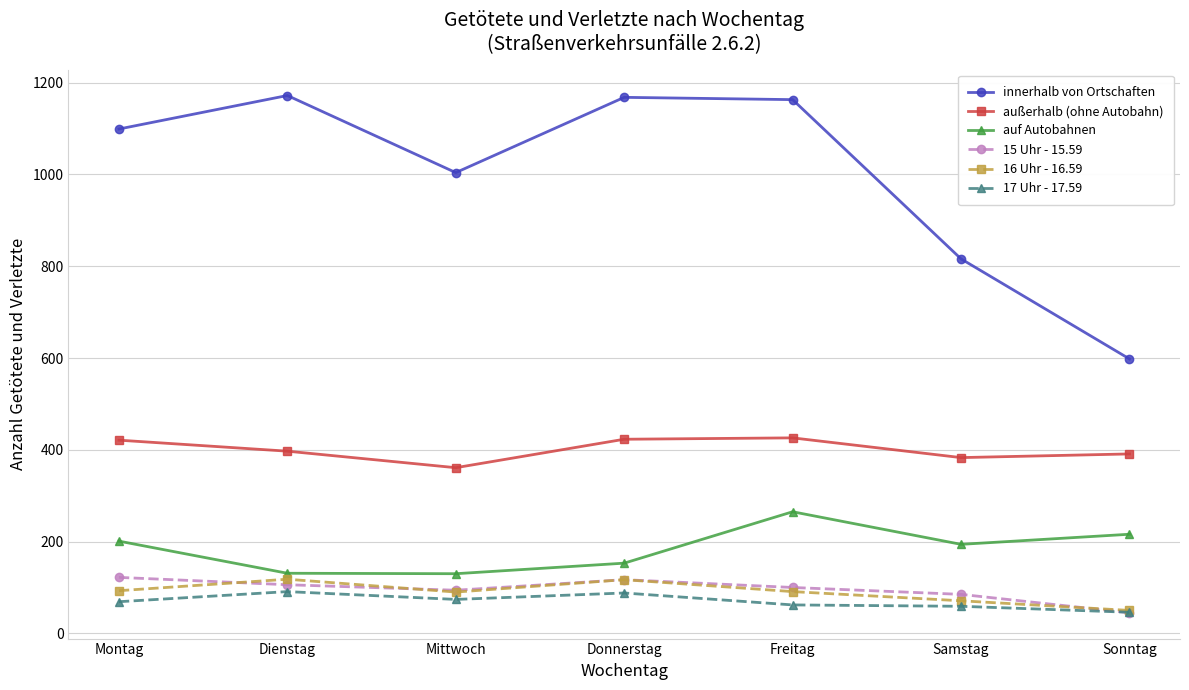

True or false: auf Autobahnen has more than 0 interior local peaks.

True